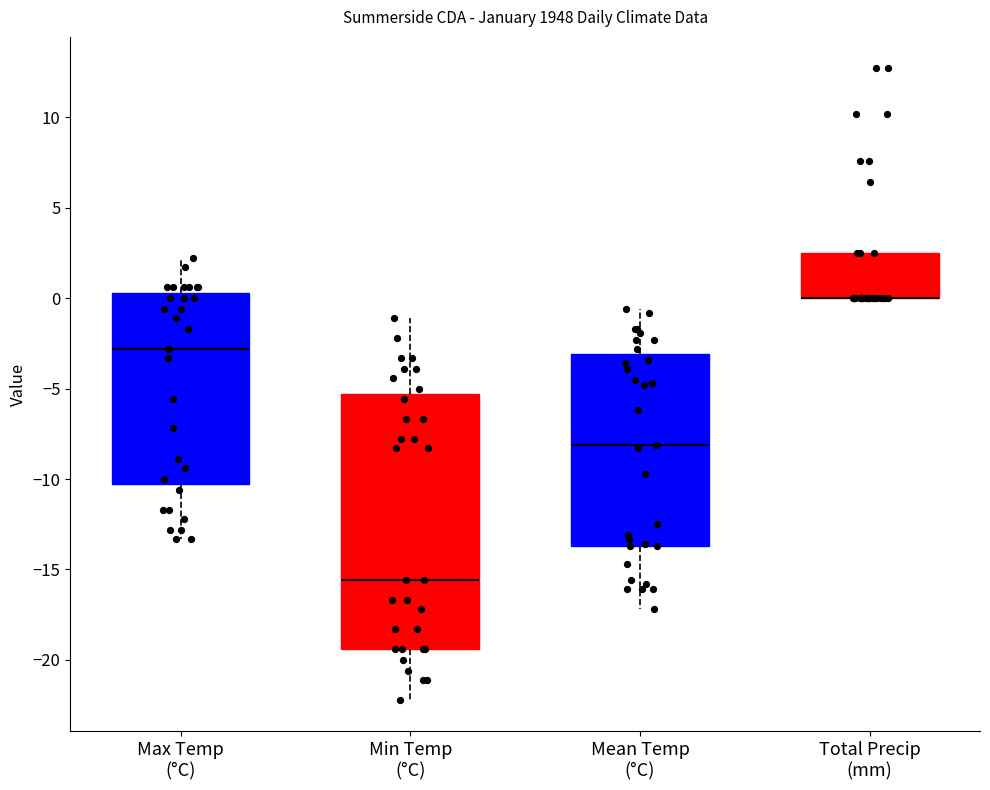

Reading left to right, transcribe this box plot: for each box, give where its median line is, the range the box spans, and where its two whiskers end, as read against the y-axis. The values are not printed on the chart, so give them approximately, as read against the axis.

Max Temp (°C): median -3.0, box -10.5 to 0.5, whiskers -13.5 to 2.0
Min Temp (°C): median -15.5, box -19.5 to -5.5, whiskers -22.0 to -1.0
Mean Temp (°C): median -8.0, box -13.5 to -3.0, whiskers -17.0 to -0.5
Total Precip (mm): median 0.0 (drawn on the box's lower edge), box 0.0 to 2.5, whiskers 0.0 to 2.5